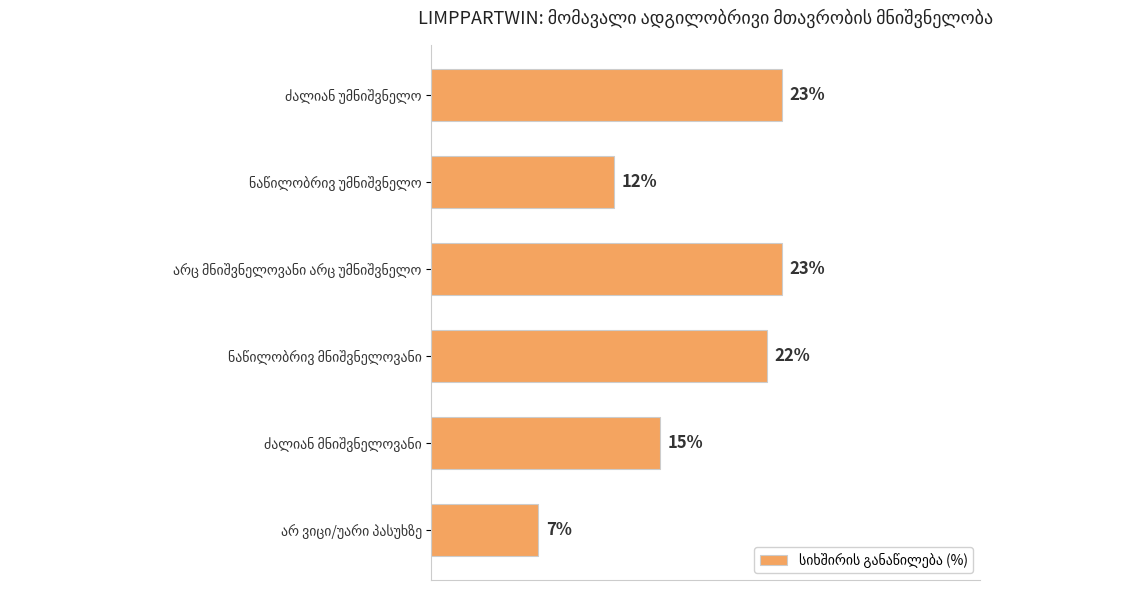

Are the bars horizontal?

Yes